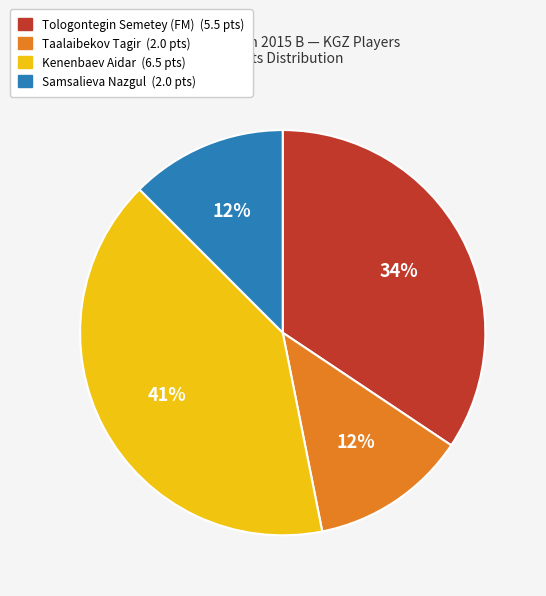

Do Samsalieva Nazgul and Kenenbaev Aidar together represent more than half of the pie?

Yes